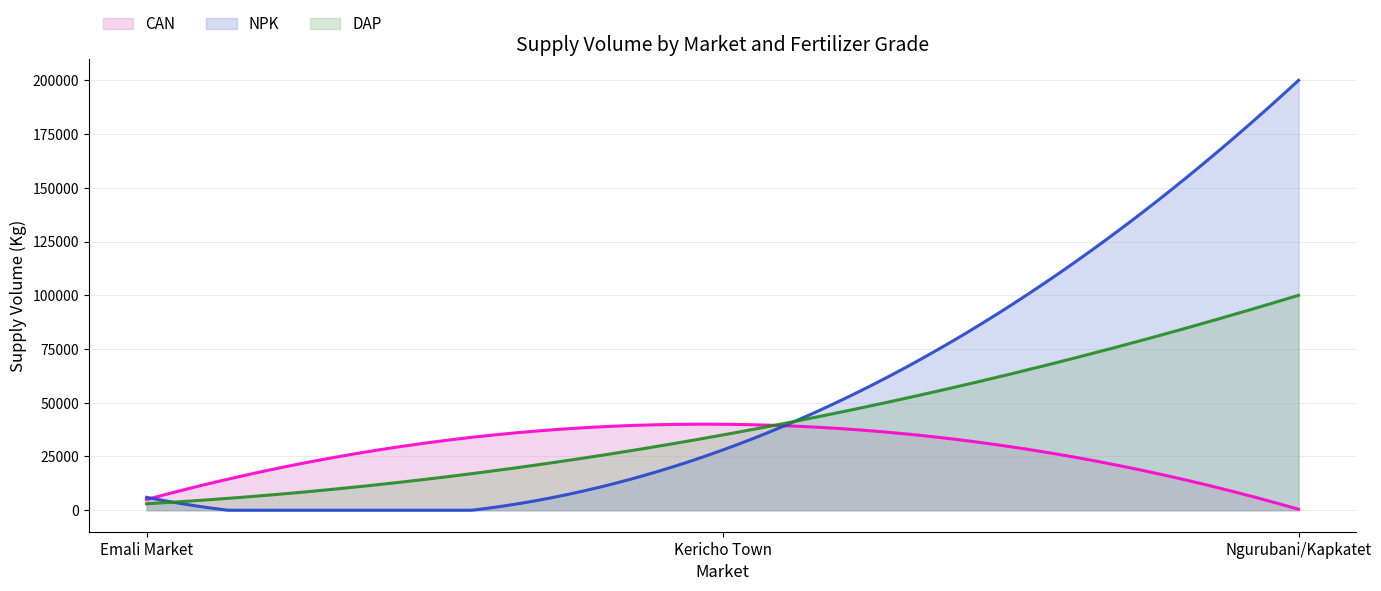

Which series has the largest total across all categories?

NPK